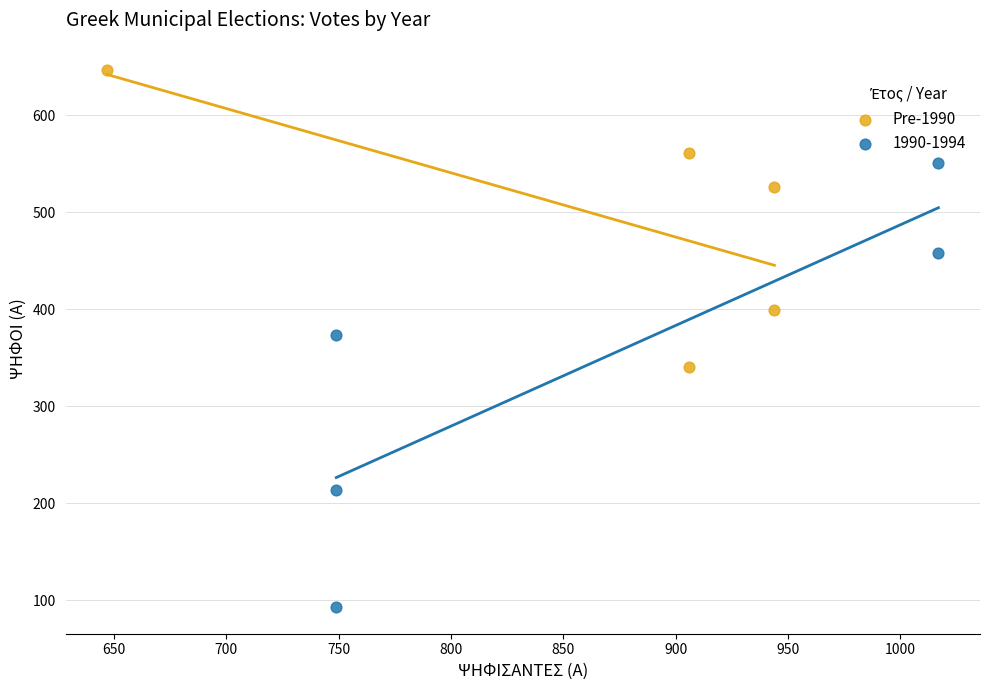

Which series has the largest Y range (max minus min)?

1990-1994